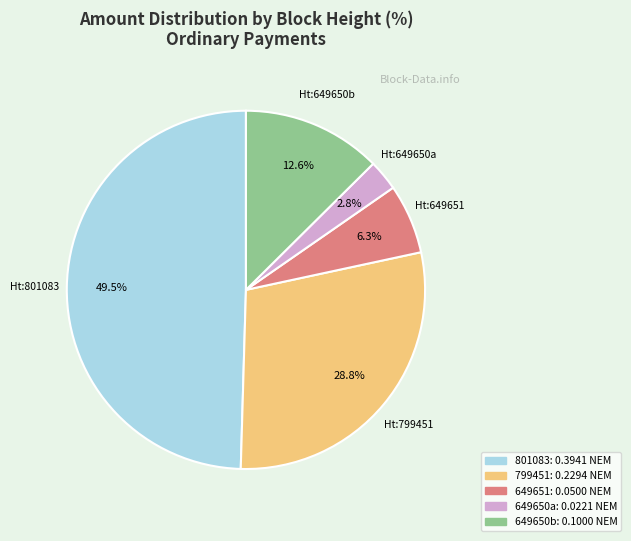

Is there a majority slice in this chart?

No